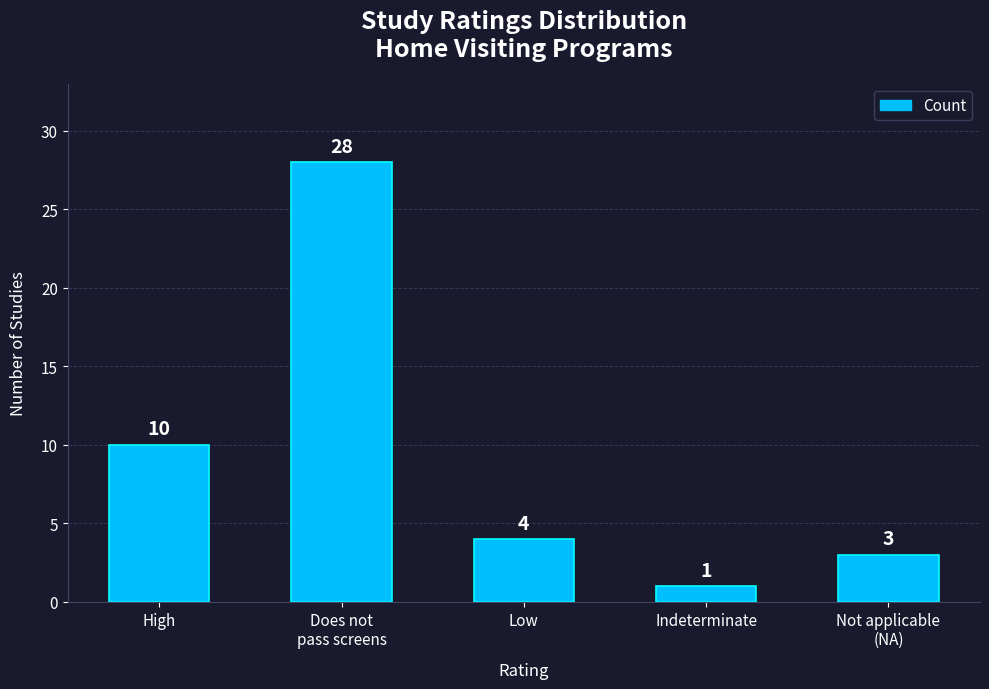

What is the change in value from High to Does not
pass screens?

+18